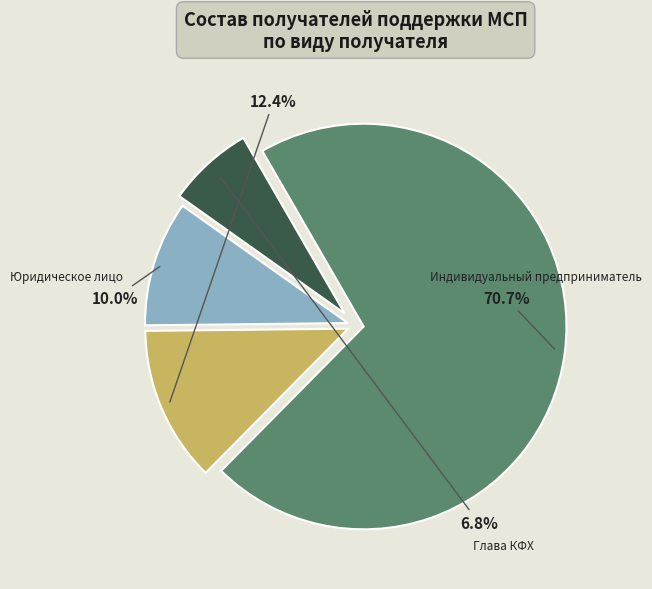

True or false: Юридическое лицо accounts for 10% of the total.

True